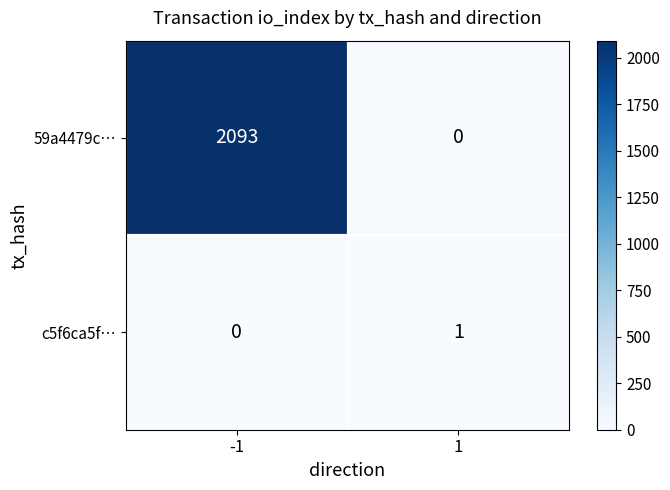

Which label corresponds to the largest value in the chart?

-1